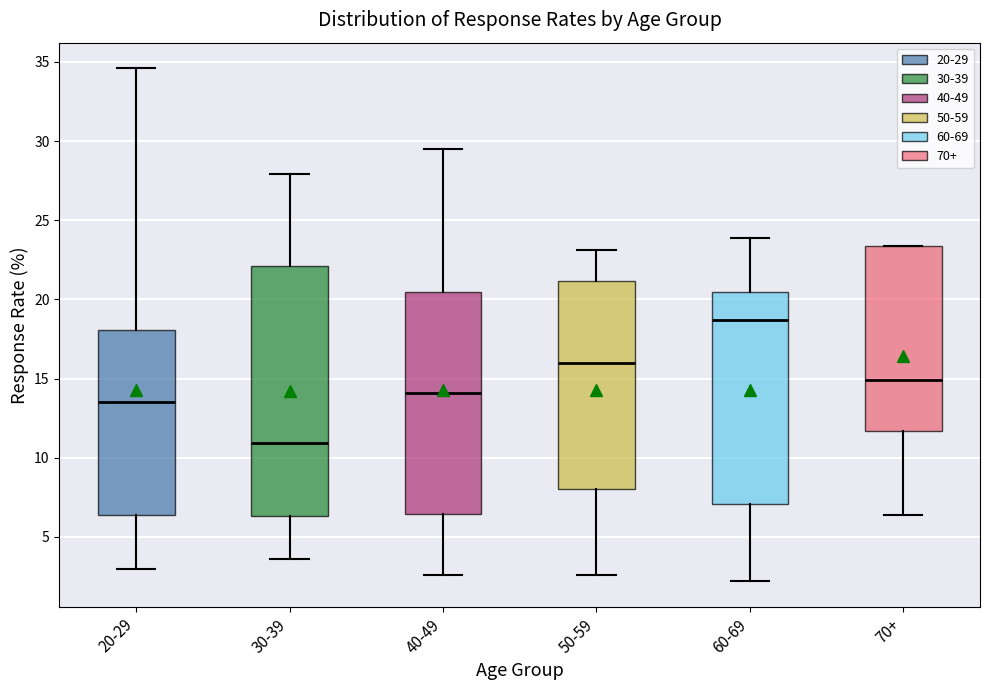

Comparing the boxes themselves (not the whiskers), which one is the tallest?

30-39